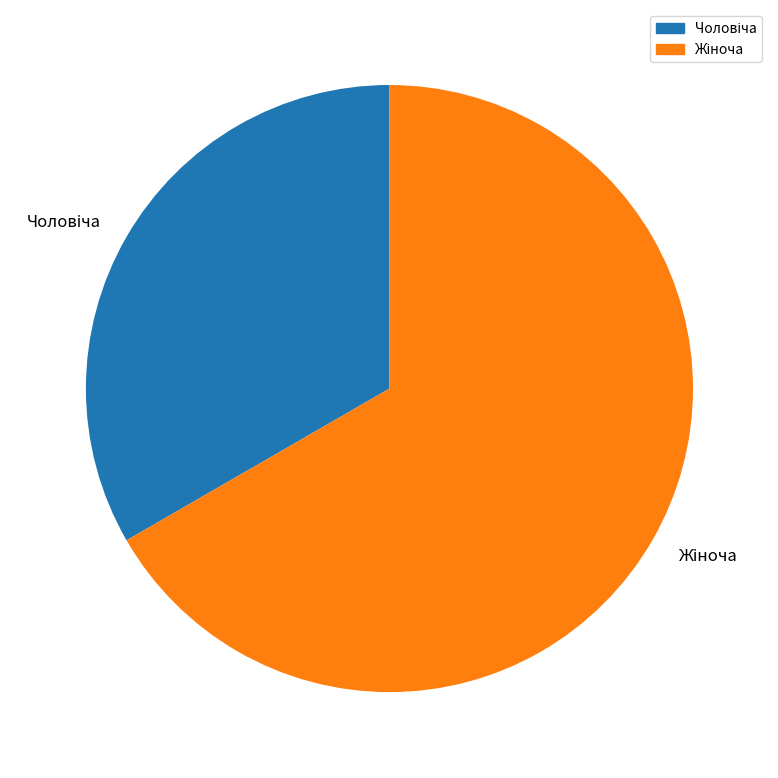

Is there a majority slice in this chart?

Yes